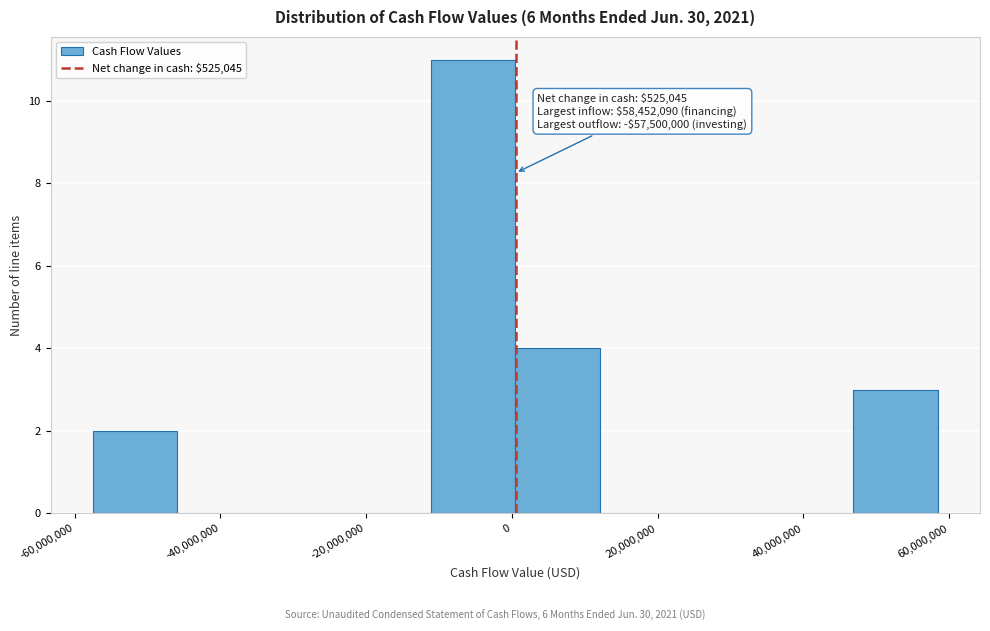

Which range on the x-axis has the tallest bar?

-12000000 to 0